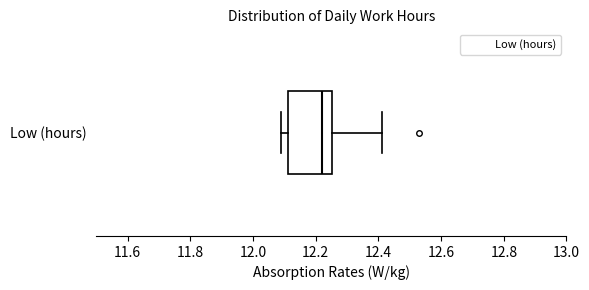

Transcribe this box plot: give where the median line is, the range the box spans, and where the two whiskers end, as read against the x-axis. The values are not printed on the chart, so give them approximately, as read against the axis.

median 12.22, box 12.12 to 12.26, whiskers 12.10 to 12.42